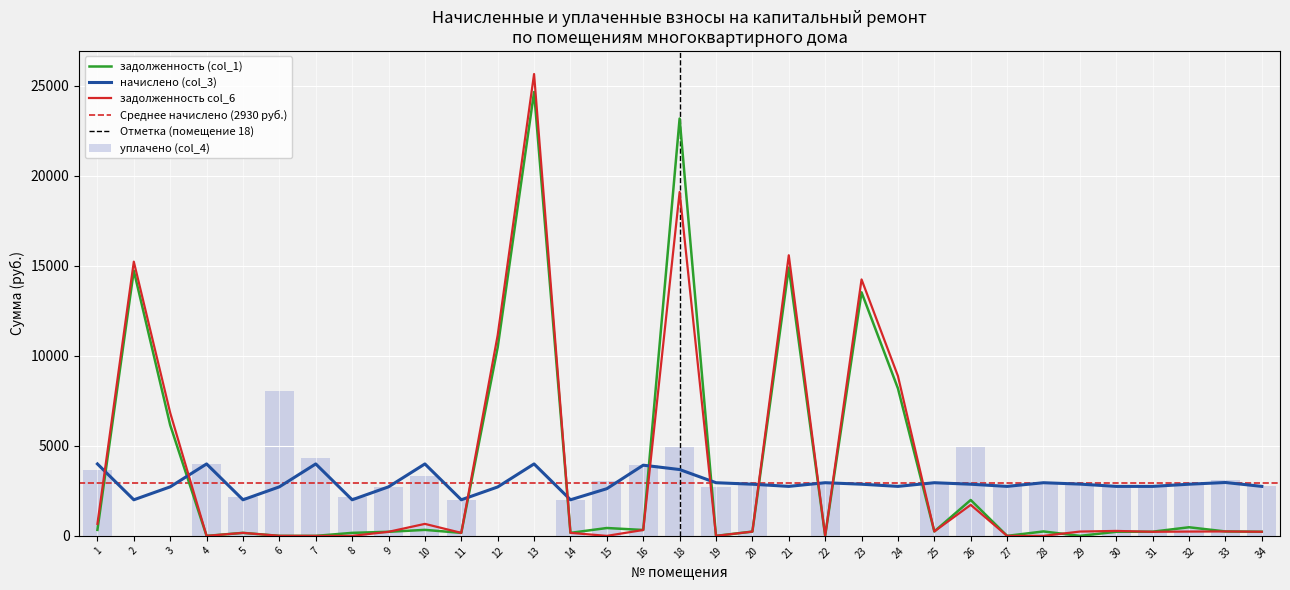

Rank the categories by задолженность (col_1) value from lowest to highest.

4, 6, 7, 19, 22, 27, 29, 11, 5, 8, 14, 9, 30, 34, 31, 20, 33, 25, 28, 16, 1, 10, 15, 32, 26, 3, 24, 12, 23, 2, 21, 18, 13